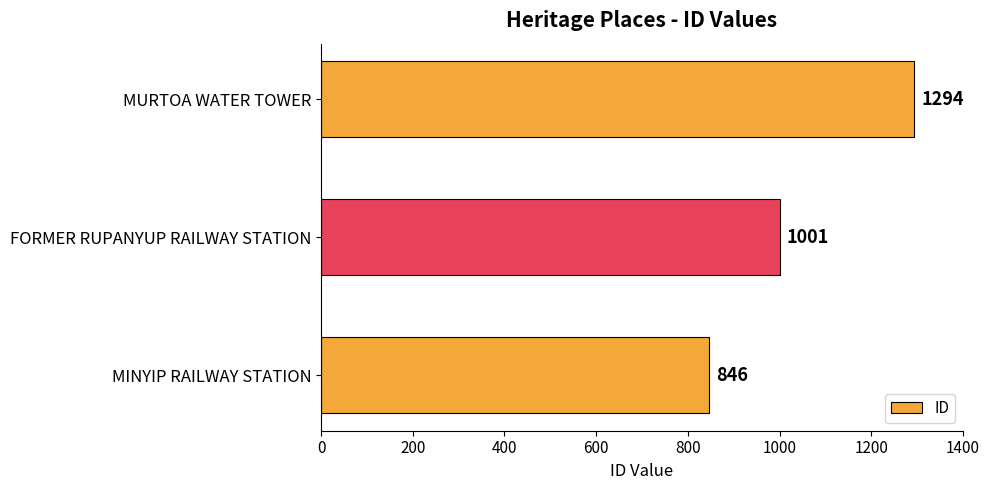

List the labels in order of value, smallest first.

MINYIP RAILWAY STATION, FORMER RUPANYUP RAILWAY STATION, MURTOA WATER TOWER